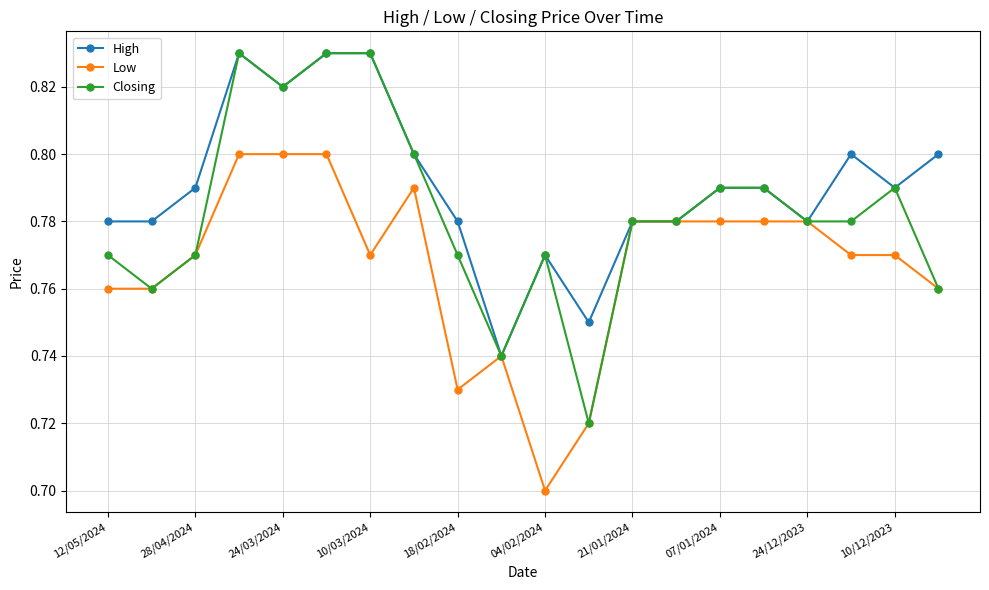

Rank the series by their average value, from highest to lowest.

High, Closing, Low